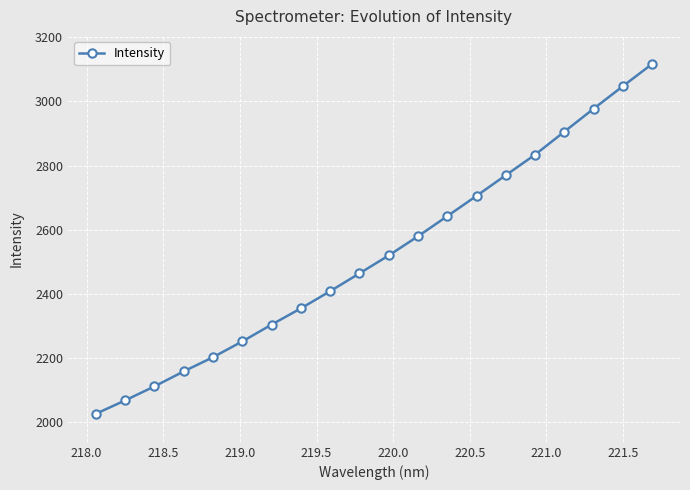

Is this an area chart (filled region under the line)?

No